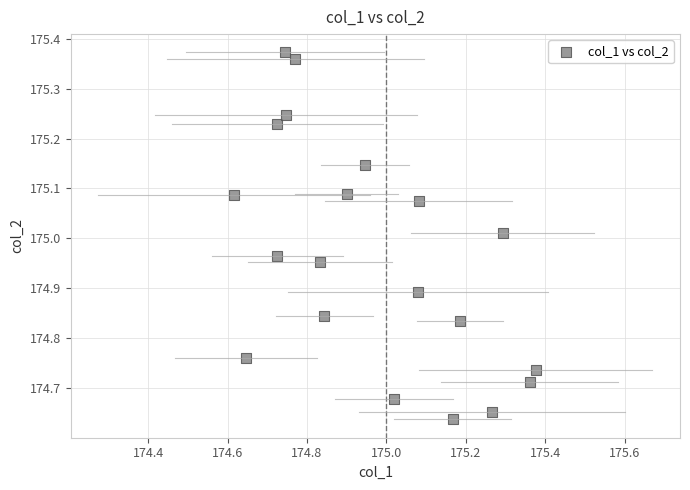

What is the range of X values (max minus min)?

0.8